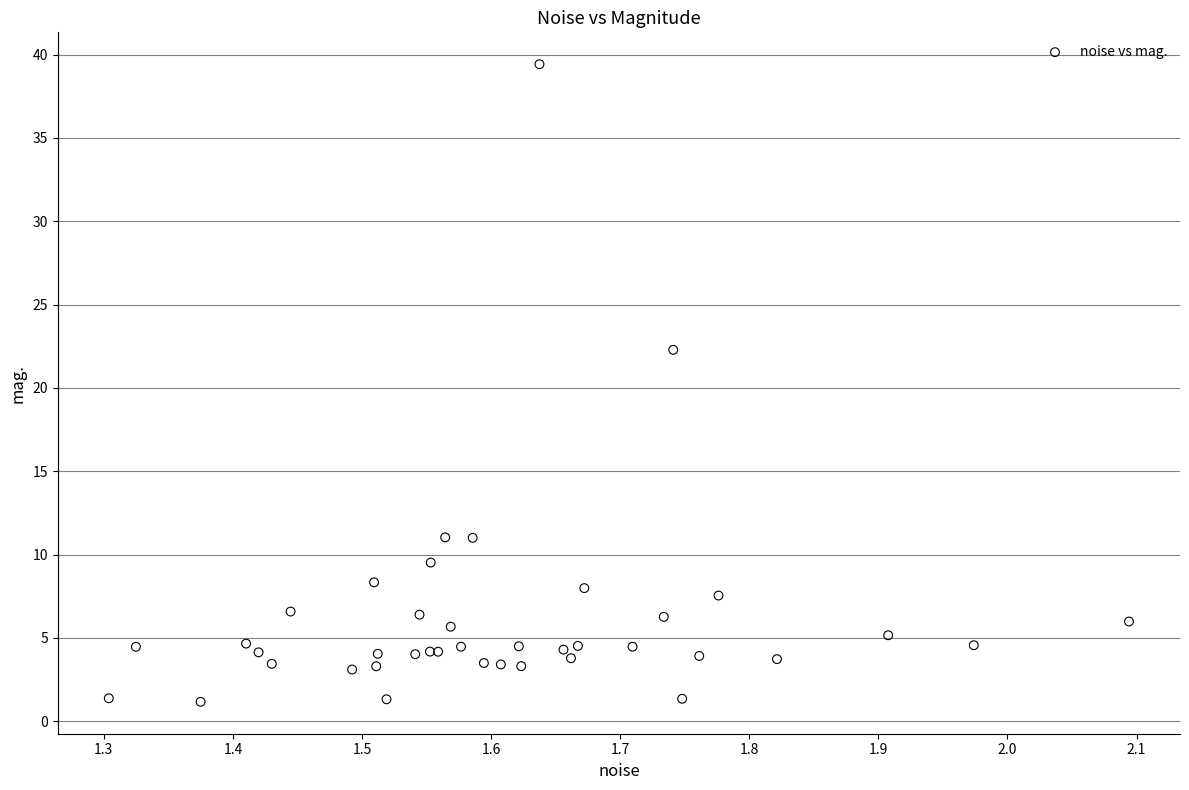

What Y value in the scatter plot is closest to 20?

22.3